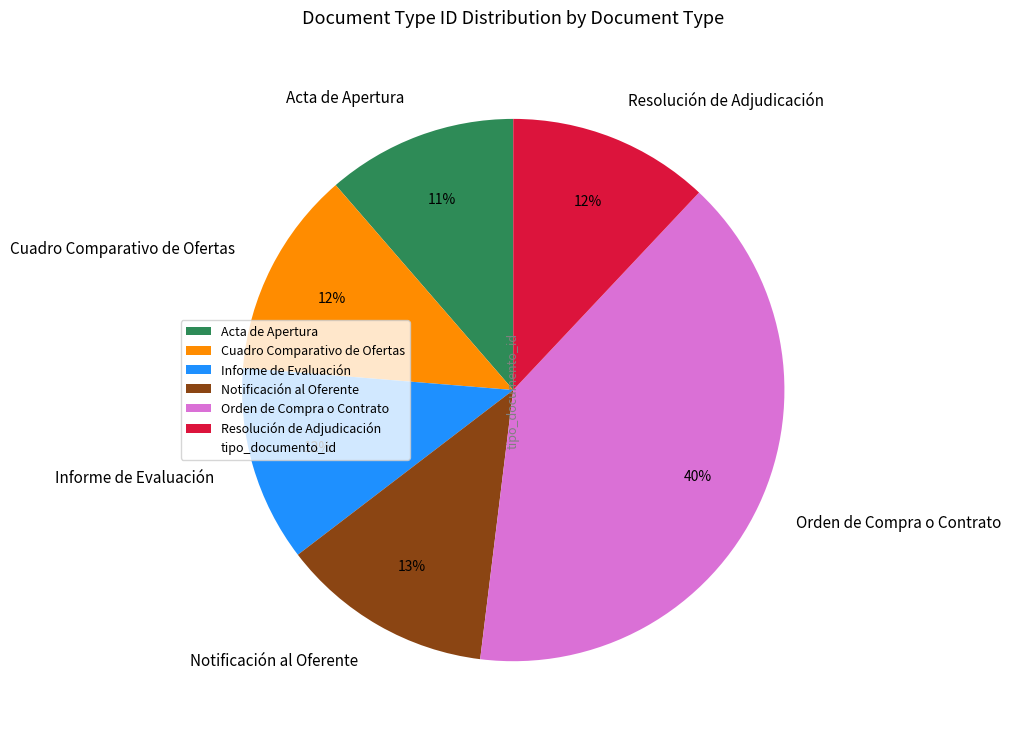

Does Cuadro Comparativo de Ofertas represent more than half of the total?

No